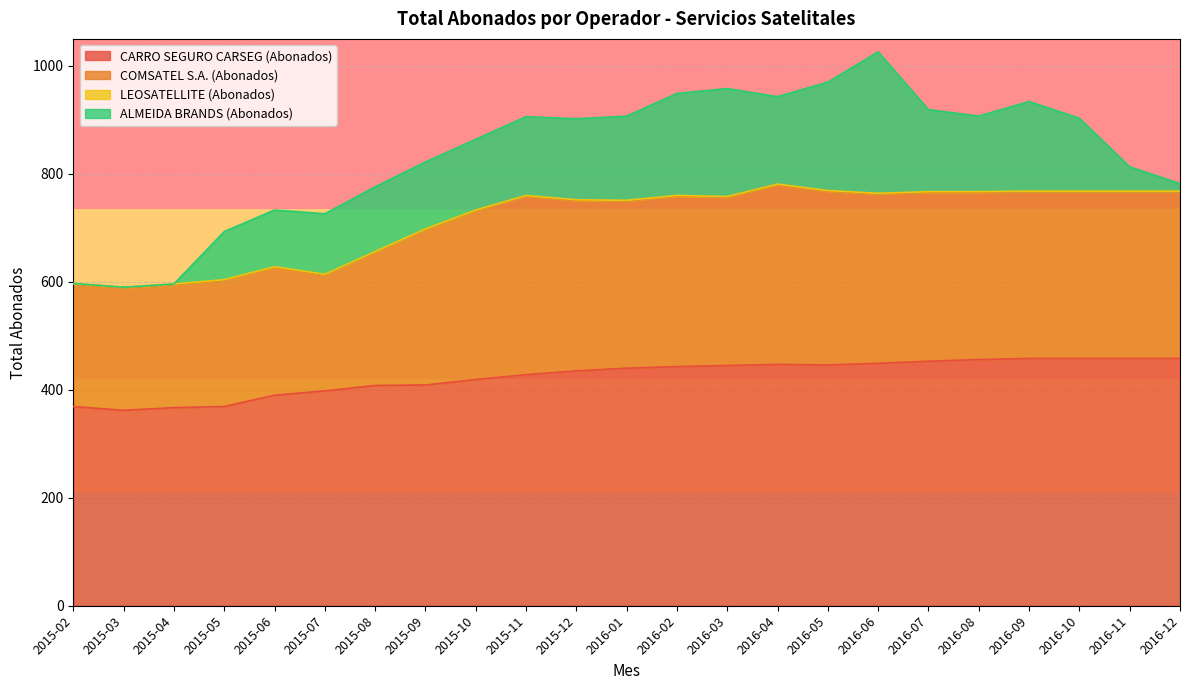

Between 2015-08 and 2015-06, which is larger?

2015-08